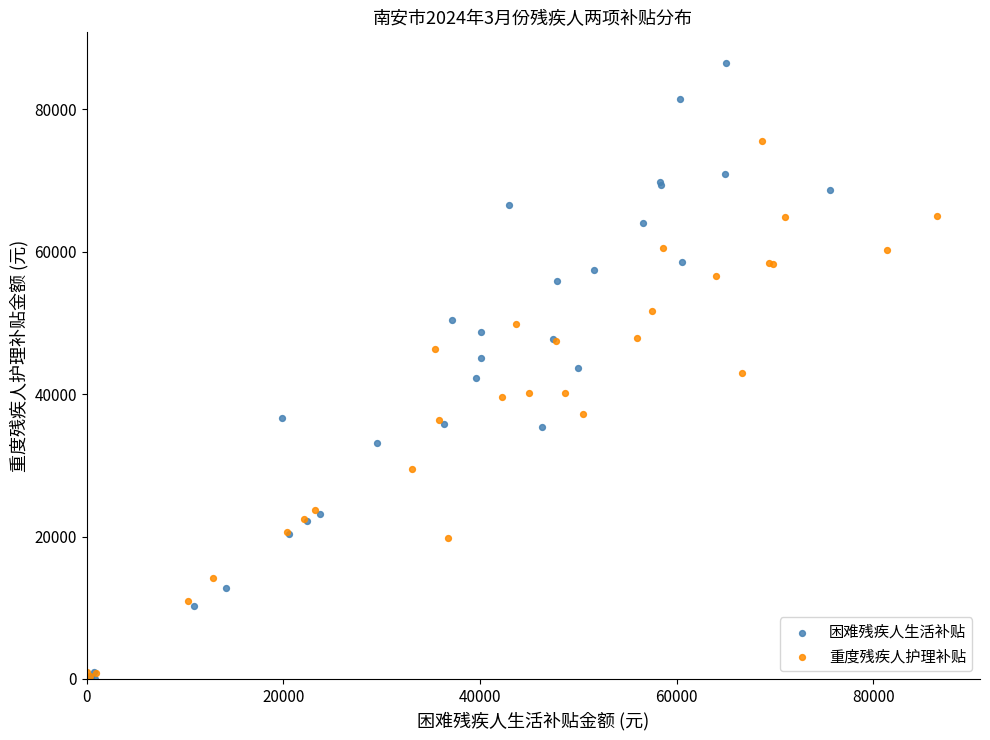

Which series has the widest spread of Y values?

困难残疾人生活补贴